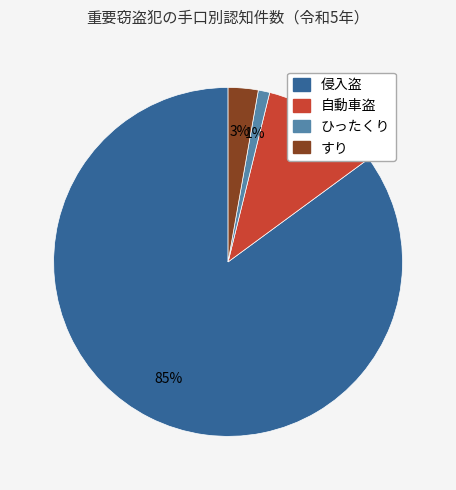

Is there a majority slice in this chart?

Yes